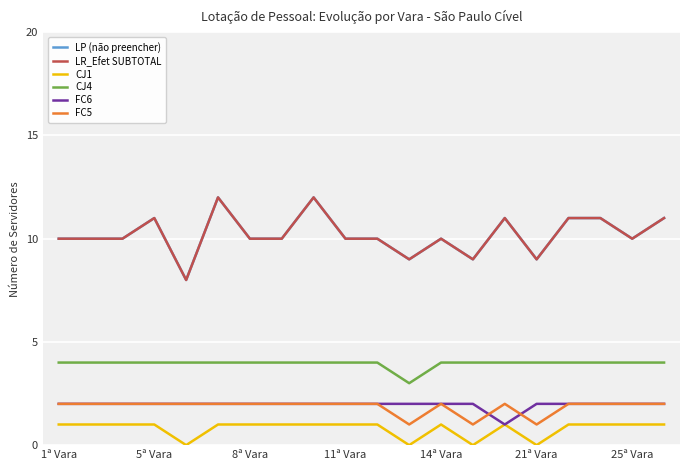

Does the chart have visible grid lines?

Yes